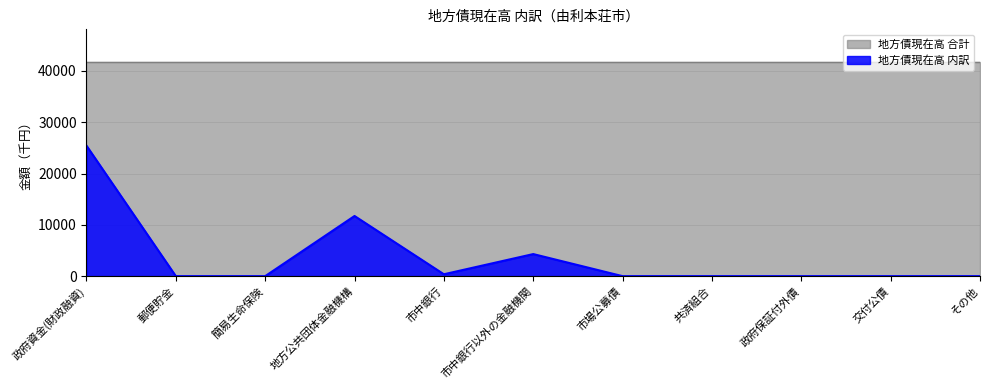

What is the sum of all values?

41842